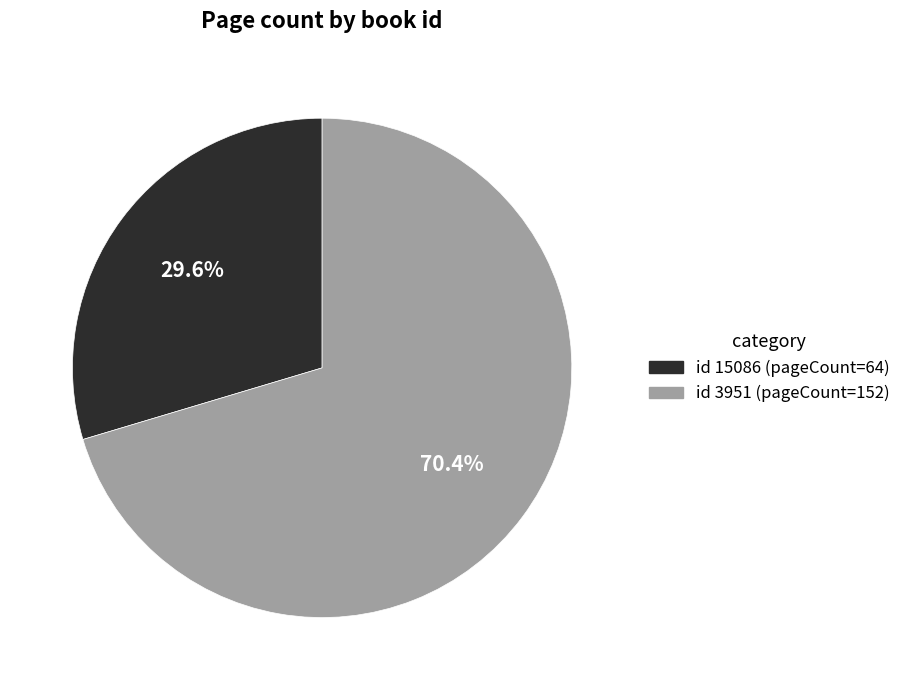

How many slices are in this pie chart?

2